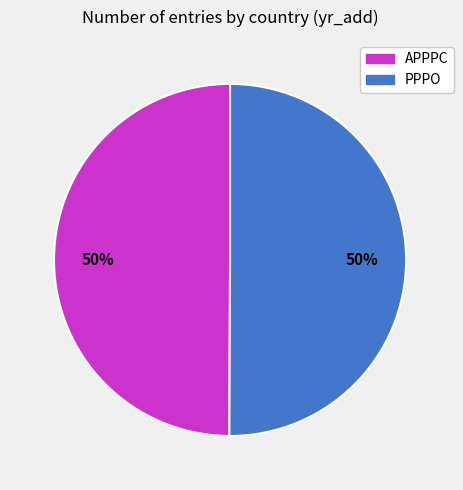

Do APPPC and PPPO together represent more than half of the pie?

Yes